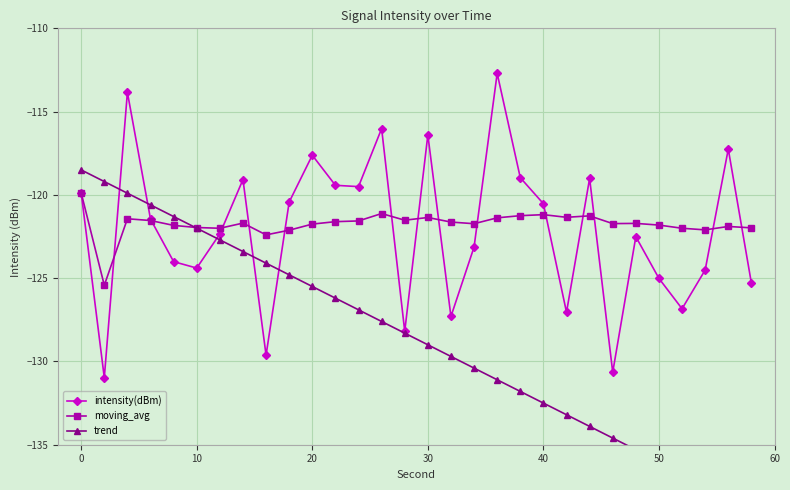

True or false: moving_avg has more than 1 interior local peaks.

True